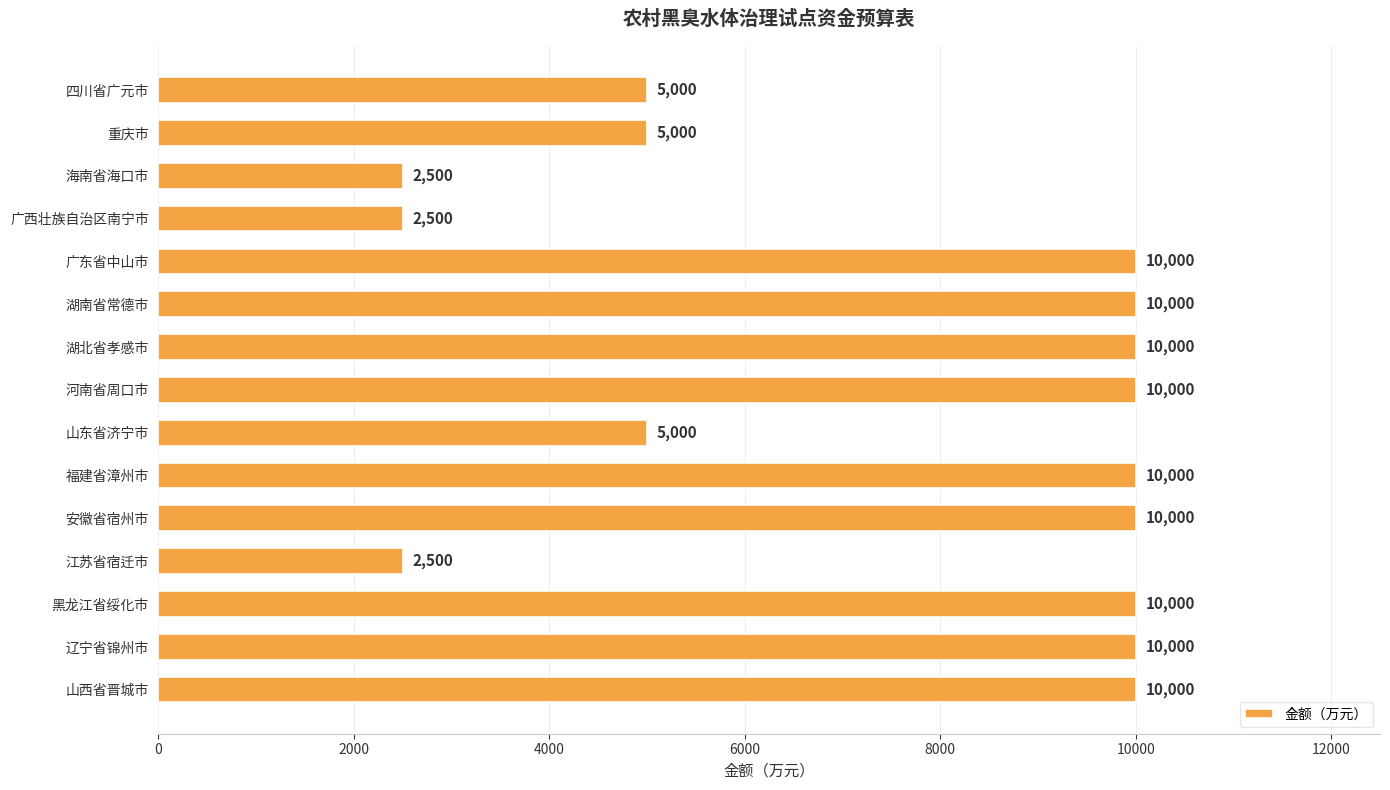

What is the difference between the maximum and second lowest values?

7500